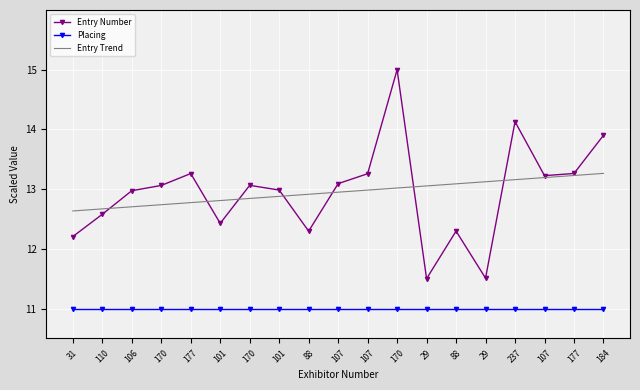

At which label is Entry Trend closest to 12?

31